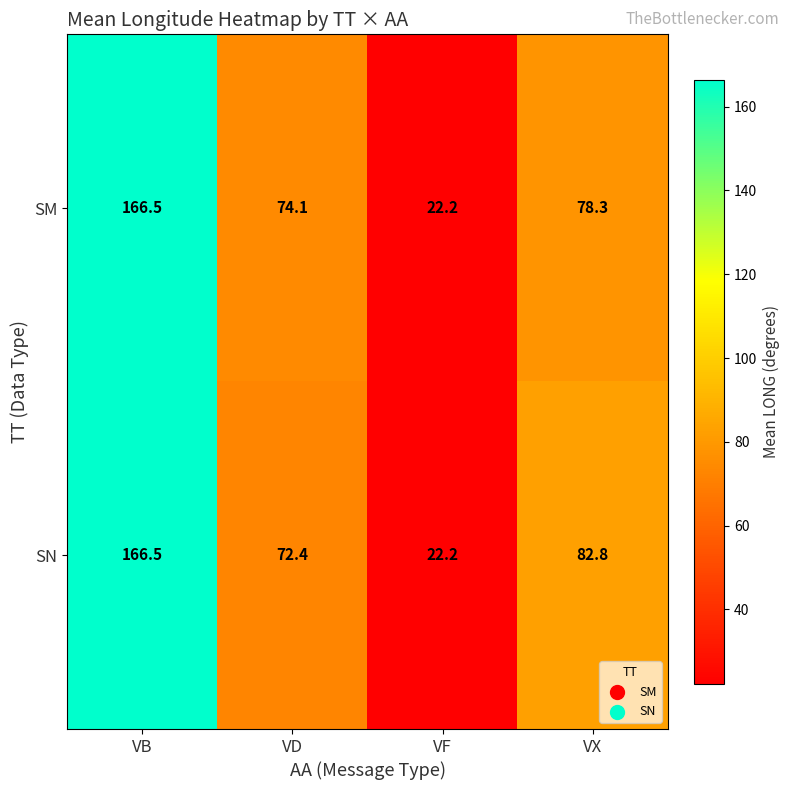

True or false: SN has a value of 22.2 at VF.

True